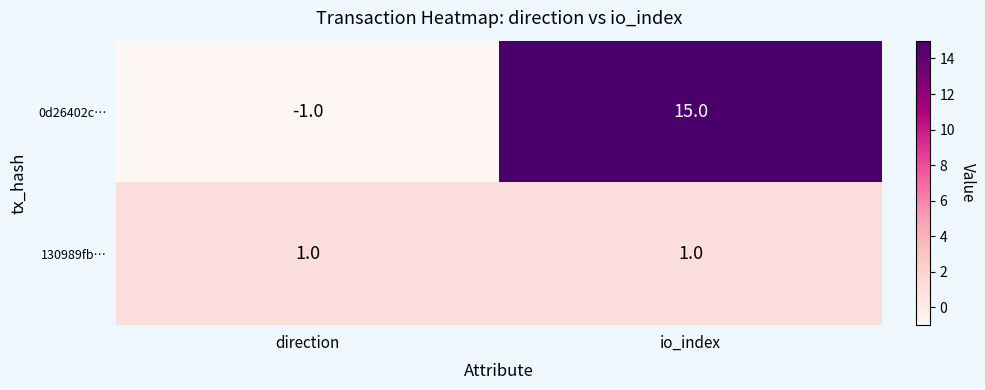

How many categories are shown in the chart?

2